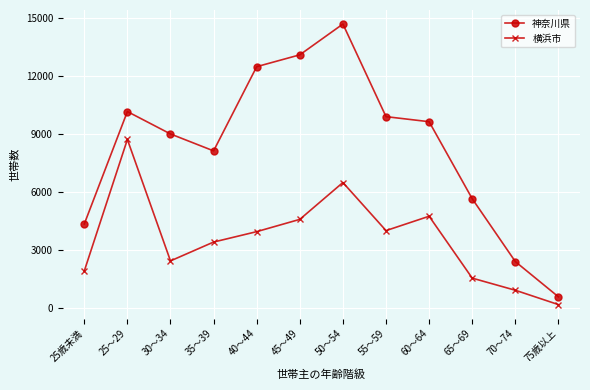

How many data points does each series have?

12